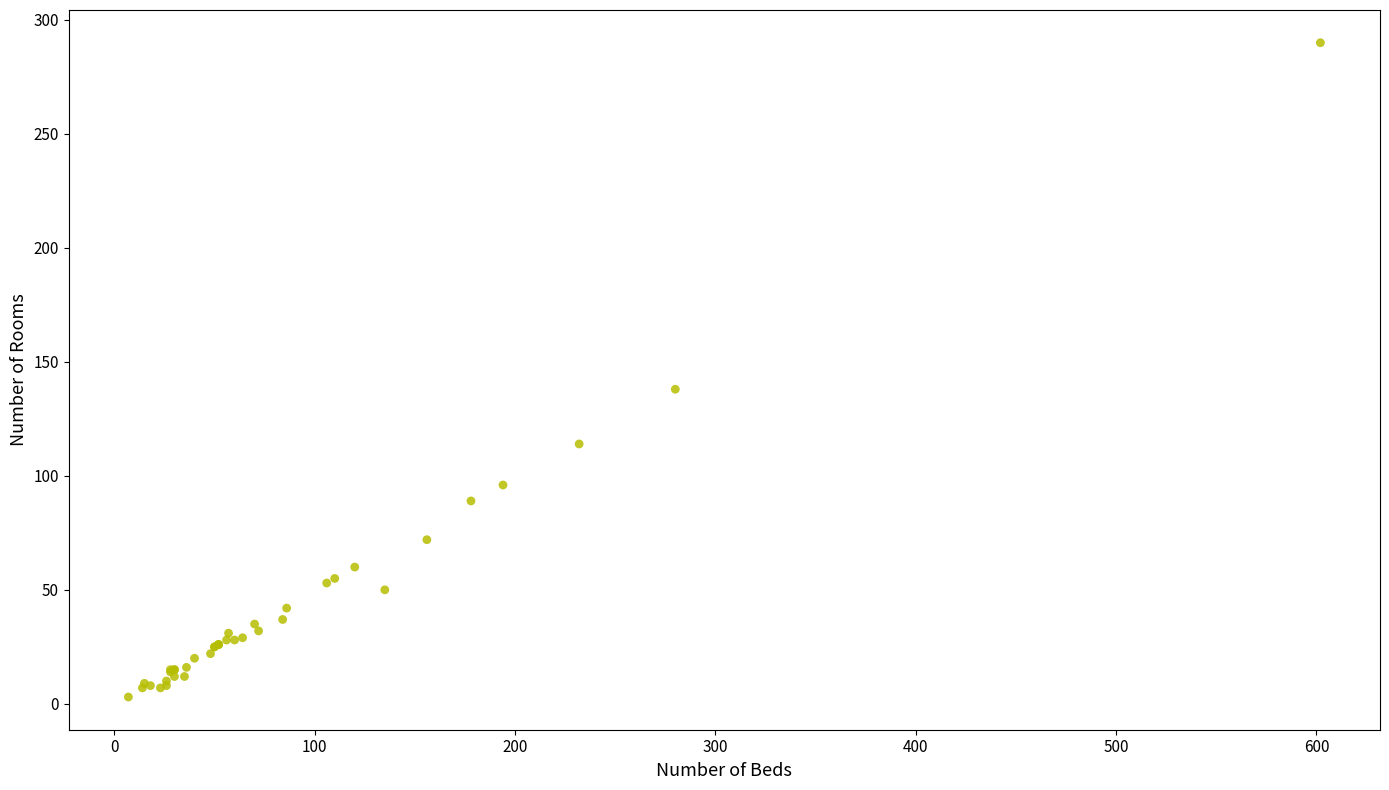

What Y value in the scatter plot is closest to 146?

138